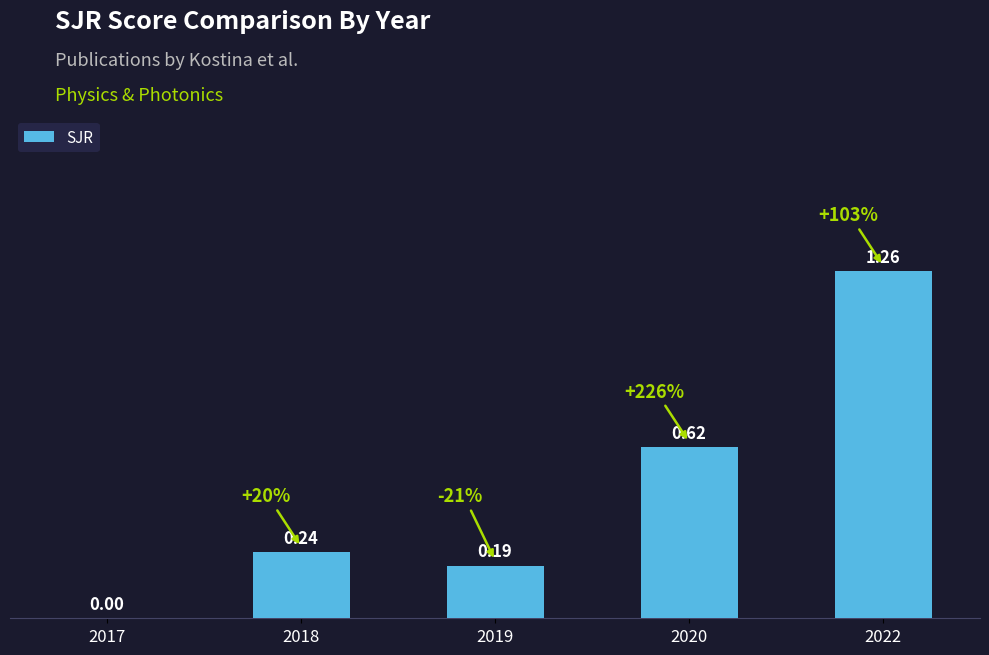

At which category does the chart reach its peak across all series?

2022